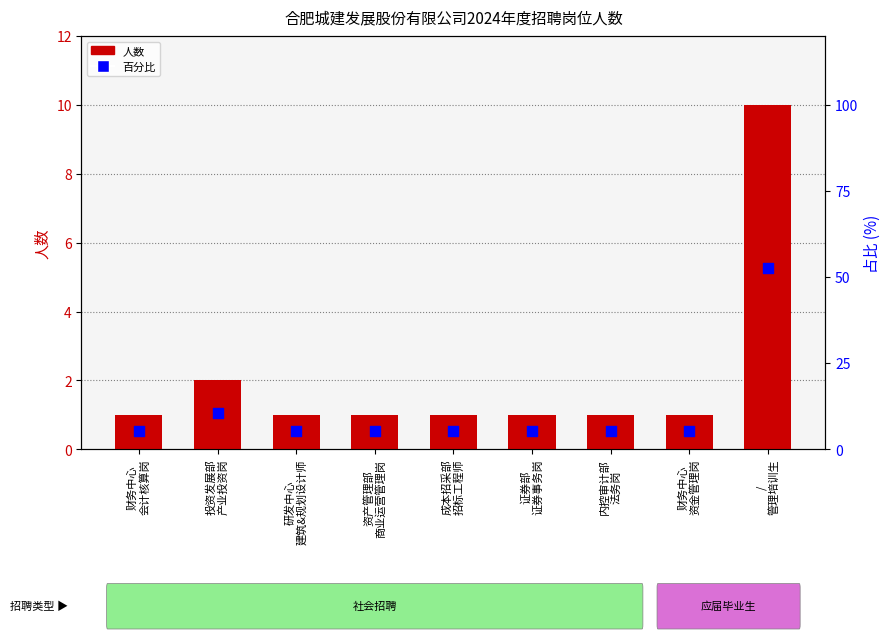

What is the total value across all series at 财务中心
资金管理岗?

6.3